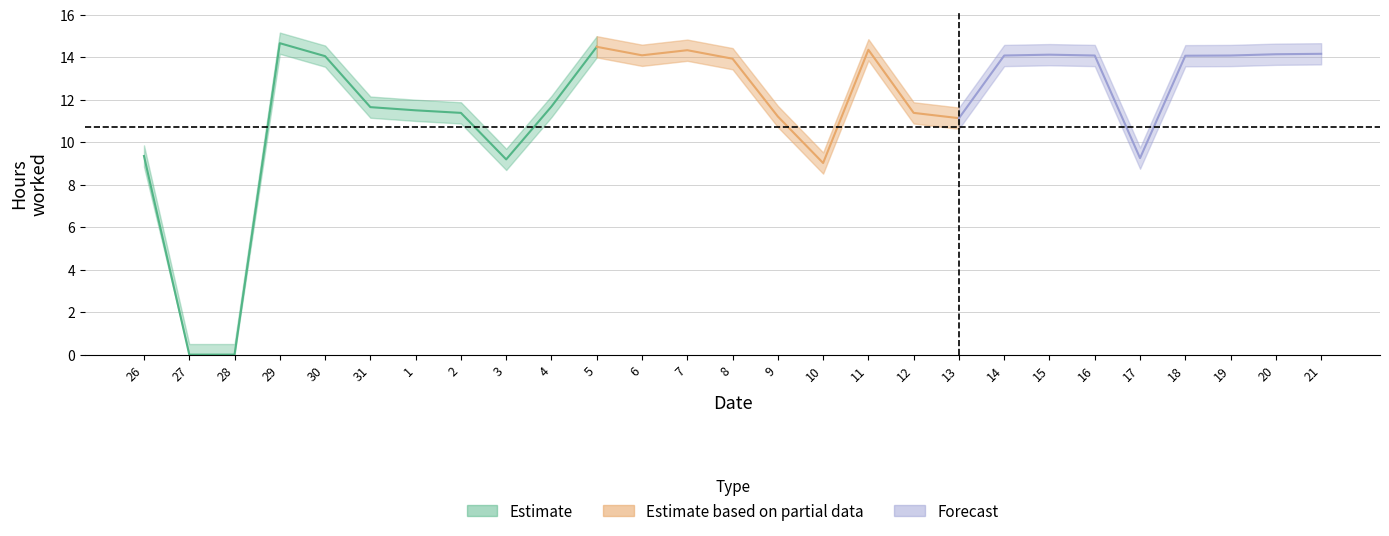

What is the label of the 26th point from the right?

27